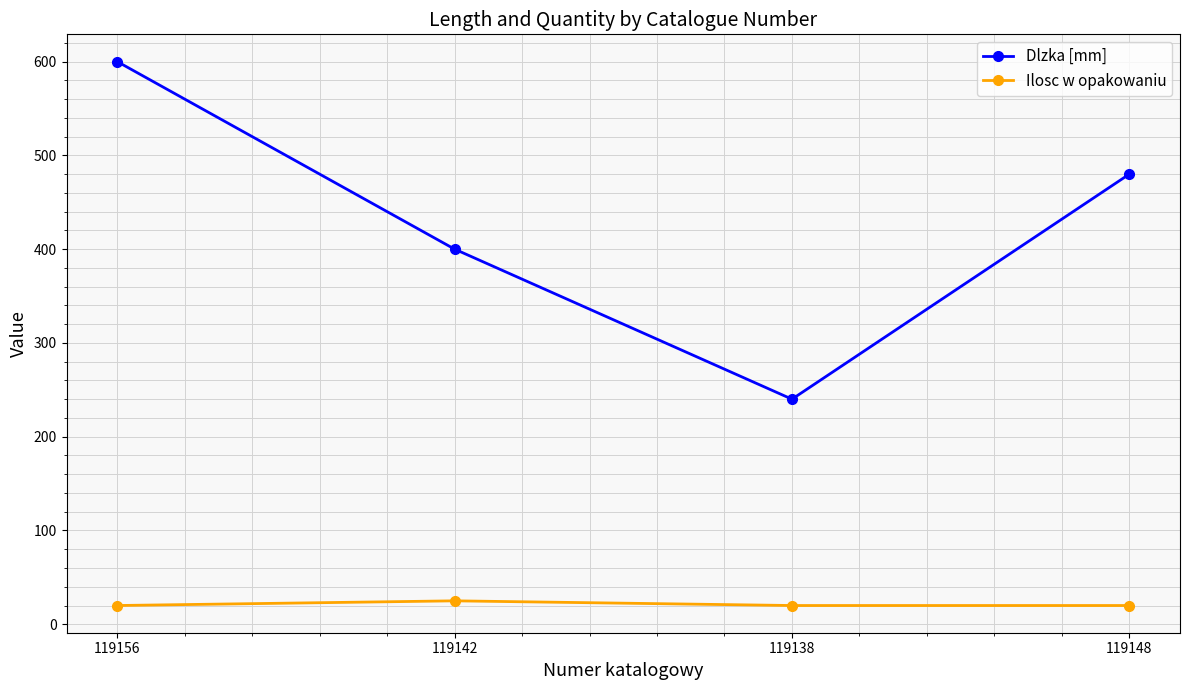

Reading left to right, transcribe all the data shown in this chart.

Dlzka [mm]: 119156=600	119142=400	119138=240	119148=480
Ilosc w opakowaniu: 119156=20	119142=25	119138=20	119148=20